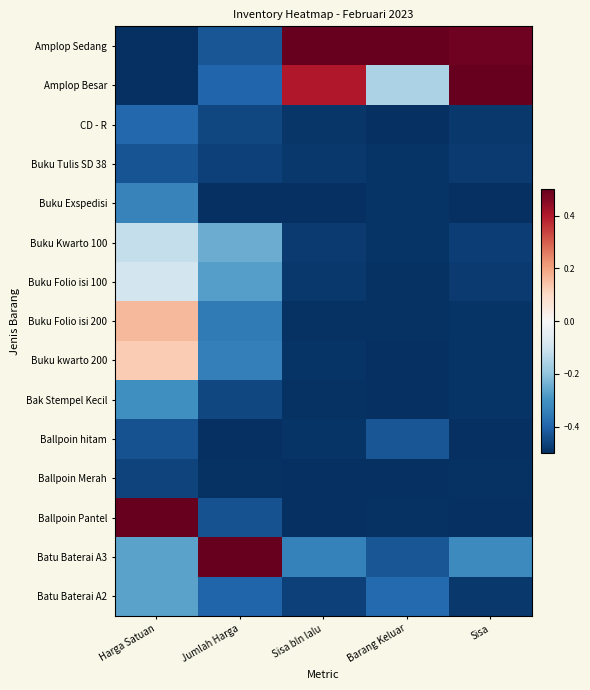

Which series has the largest total across all categories?

Amplop Sedang